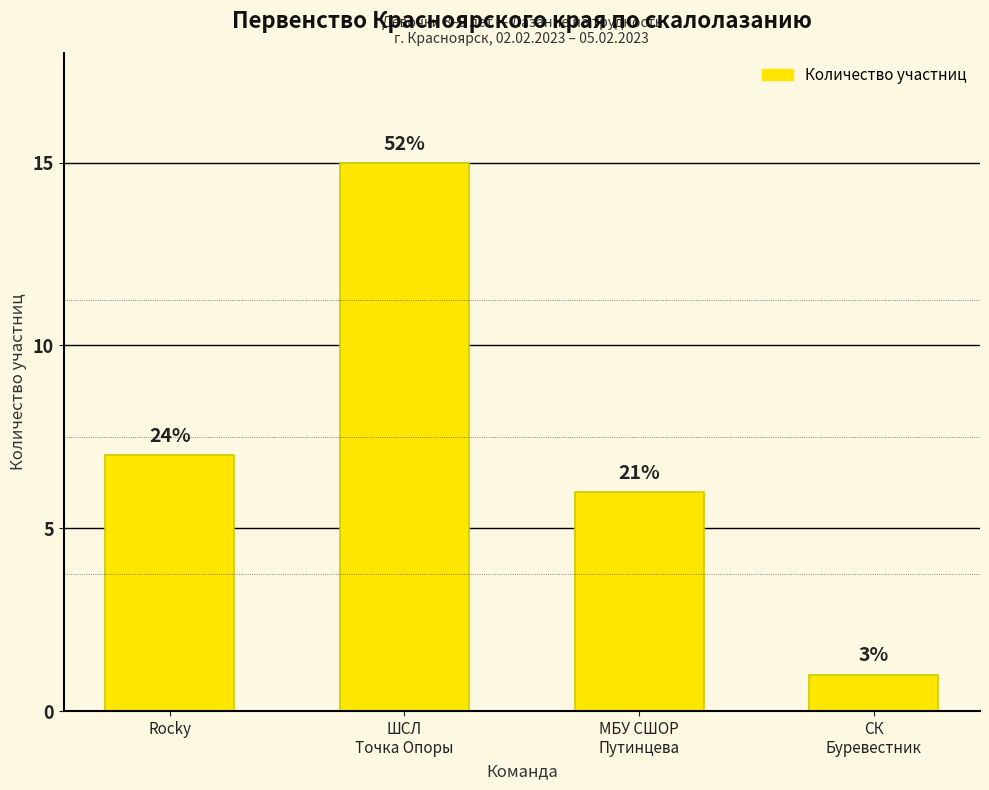

Rank the categories by value from highest to lowest.

ШСЛ
Точка Опоры, Rocky, МБУ СШОР
Путинцева, СК
Буревестник